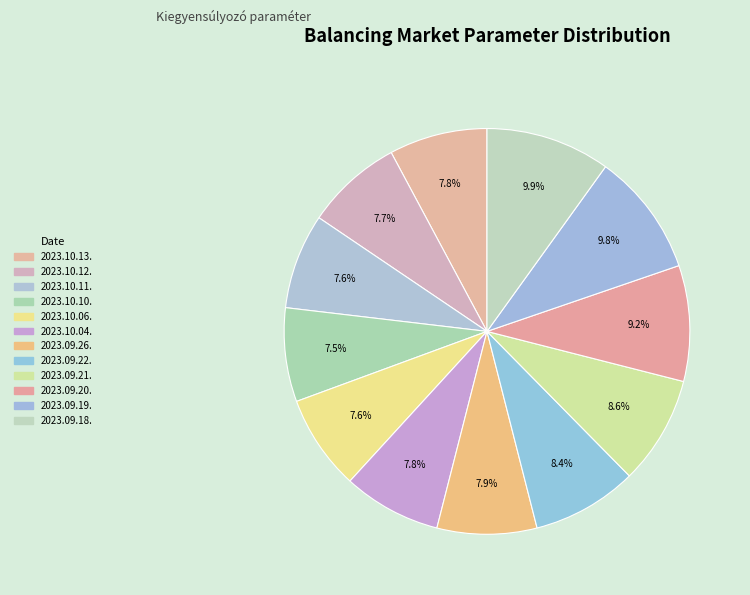

Is 2023.09.22. the majority of the pie?

No